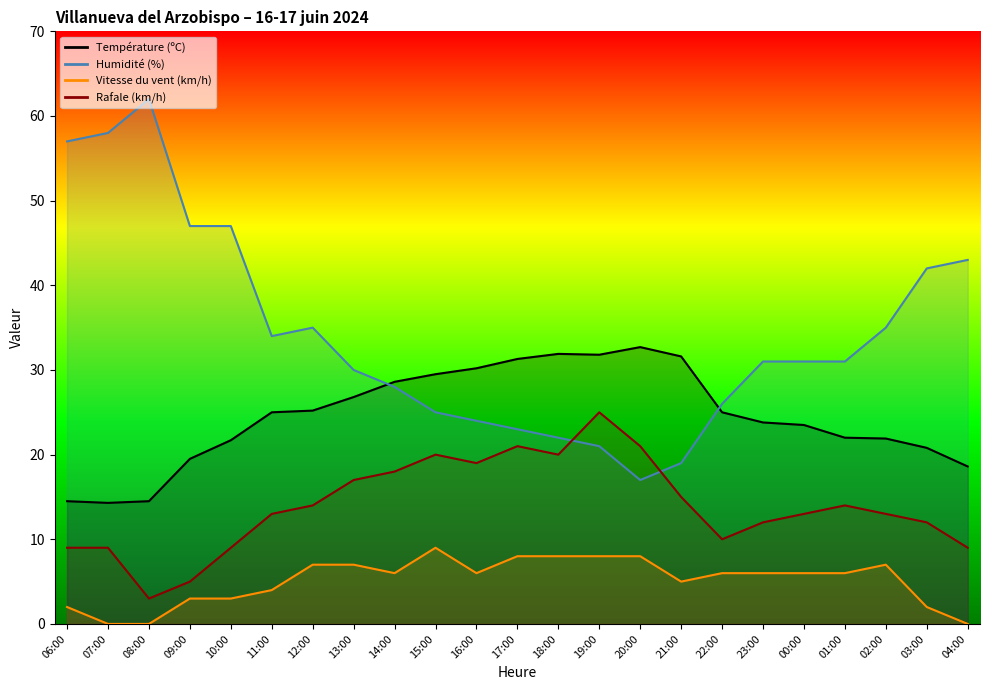

At which category is the sum across all series the highest?

19:00